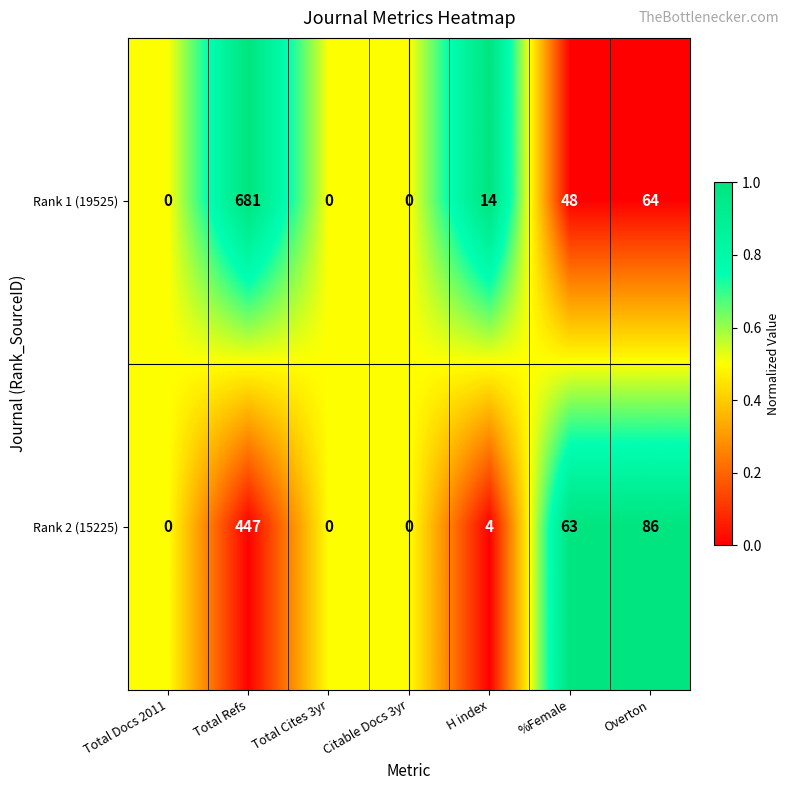

At which category is the sum across all series the highest?

Total Refs